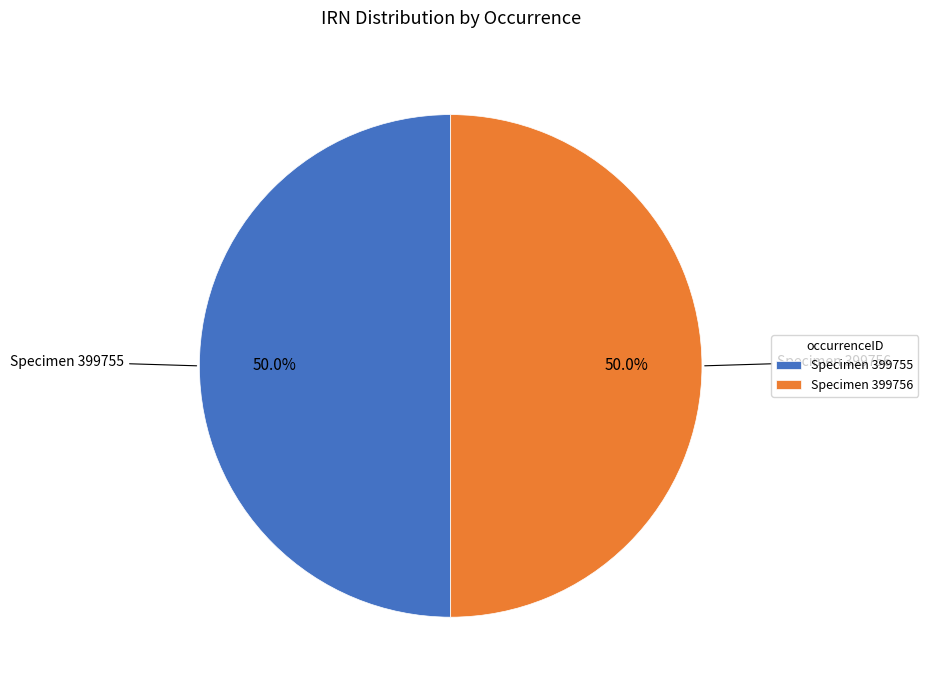

What percentage do Specimen 399755 and Specimen 399756 together represent?

100.0%